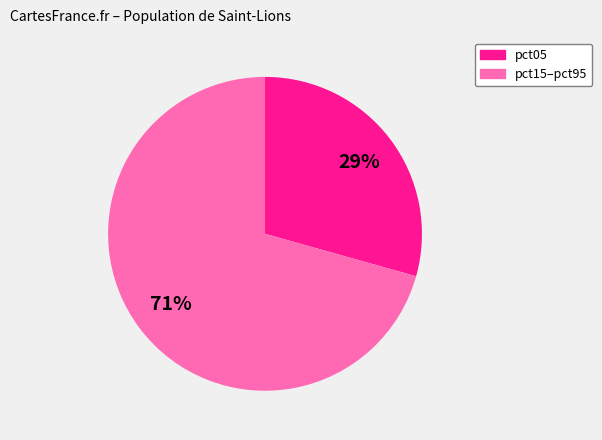

To the nearest percent, what is the combined percentage of pct05 and pct15–pct95?

100%